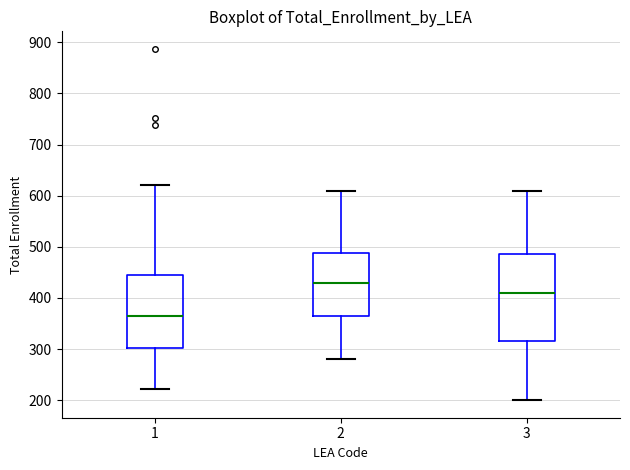

Where does the lower whisker of the box at x = 1 end on the y-axis? The values are not printed on the chart, so give them approximately, as read against the axis.

220